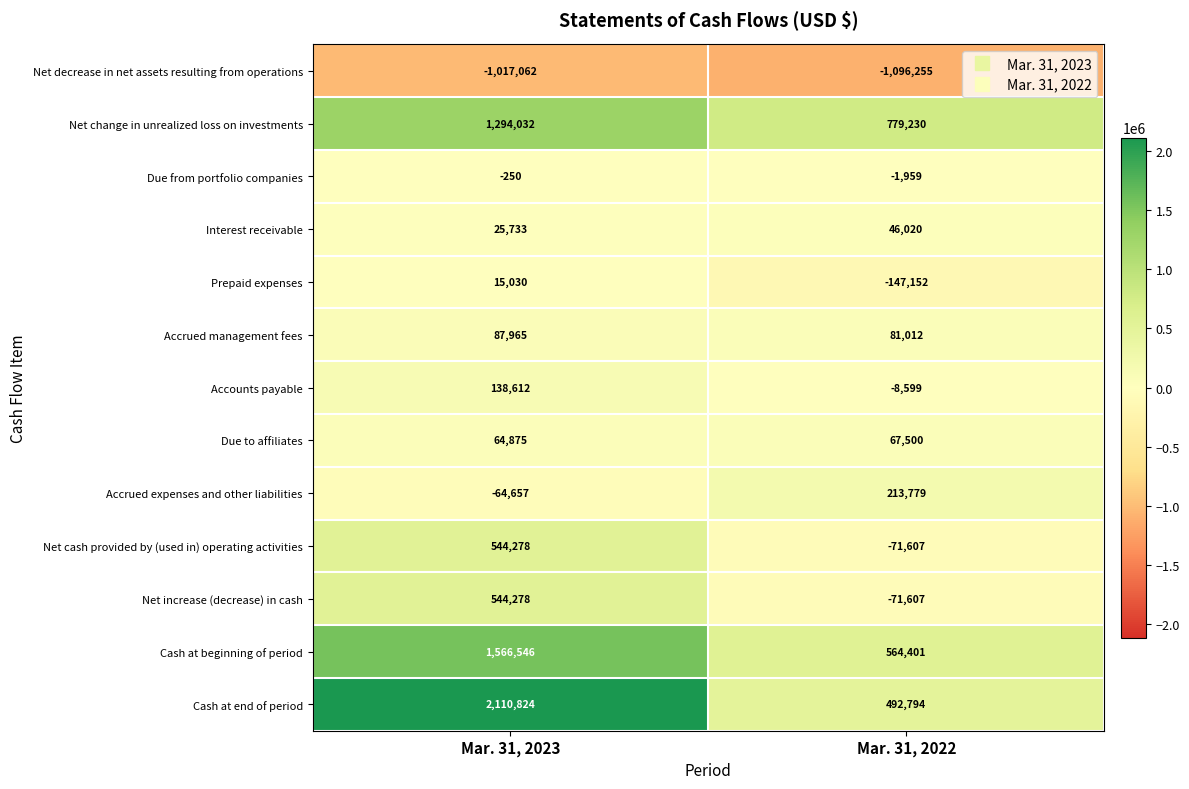

Rank the categories by Due to affiliates value from lowest to highest.

Mar. 31, 2023, Mar. 31, 2022